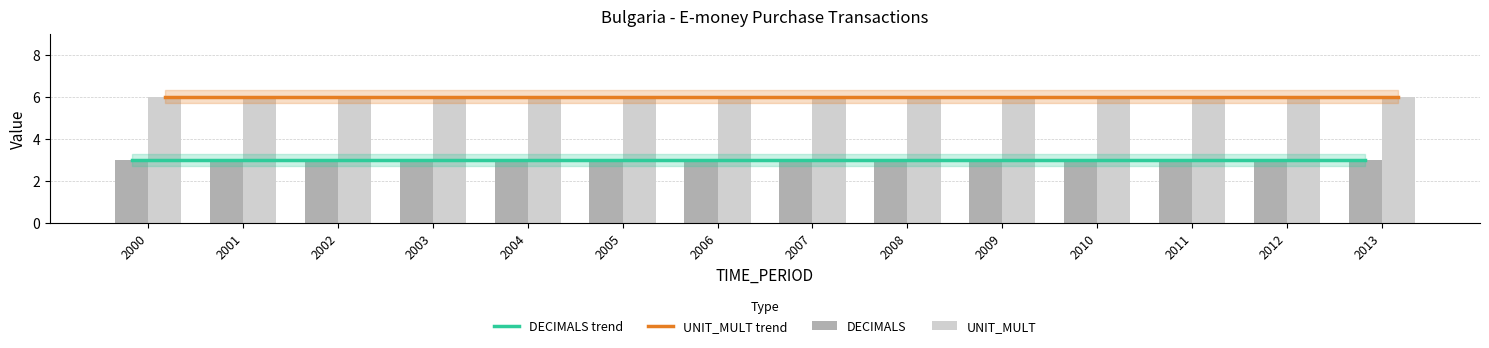

What is the value of the UNIT_MULT trend bar at the 1st from the left?

6